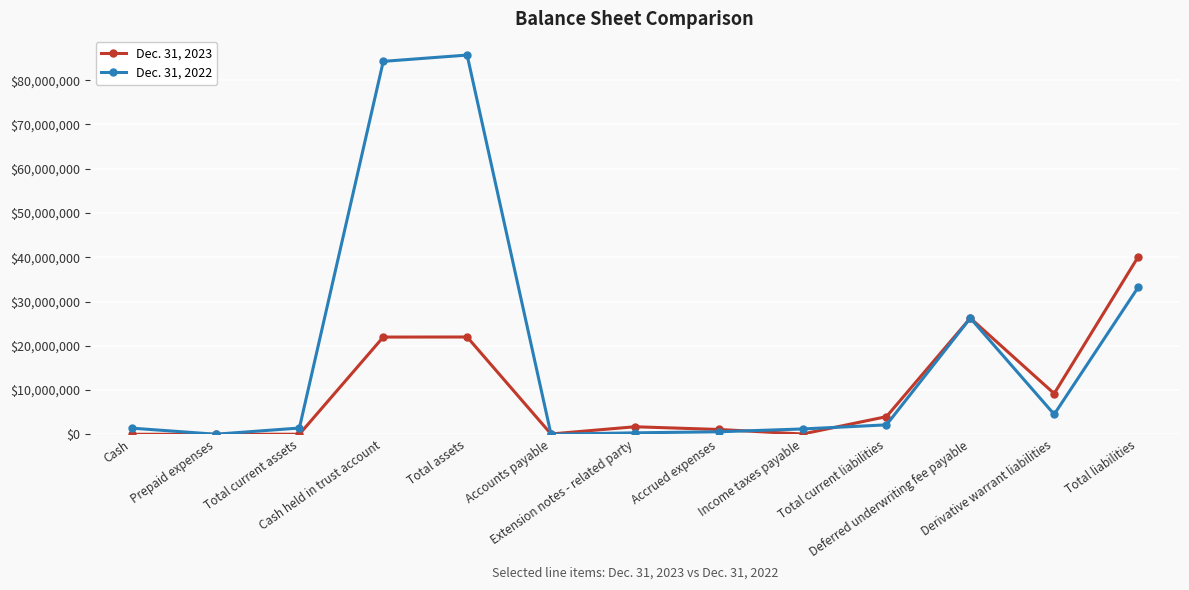

Where is the first local maximum for Dec. 31, 2022?

Total assets